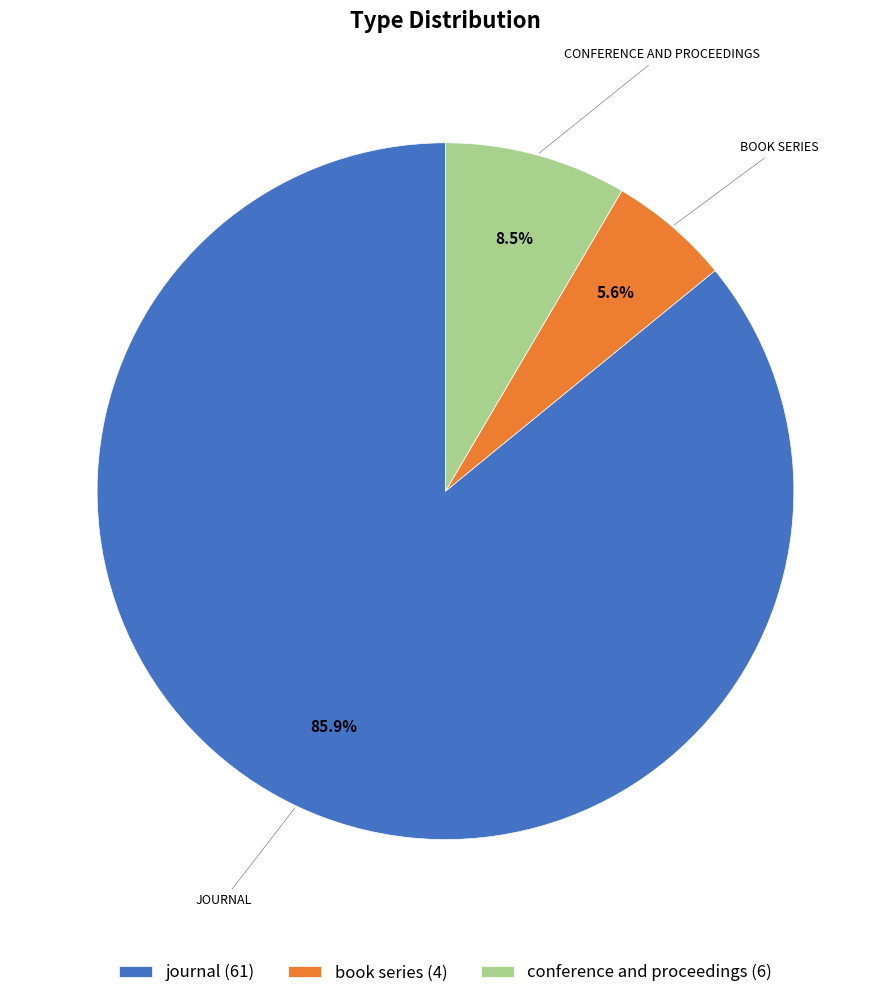

Rank the categories by value from highest to lowest.

journal, conference and proceedings, book series